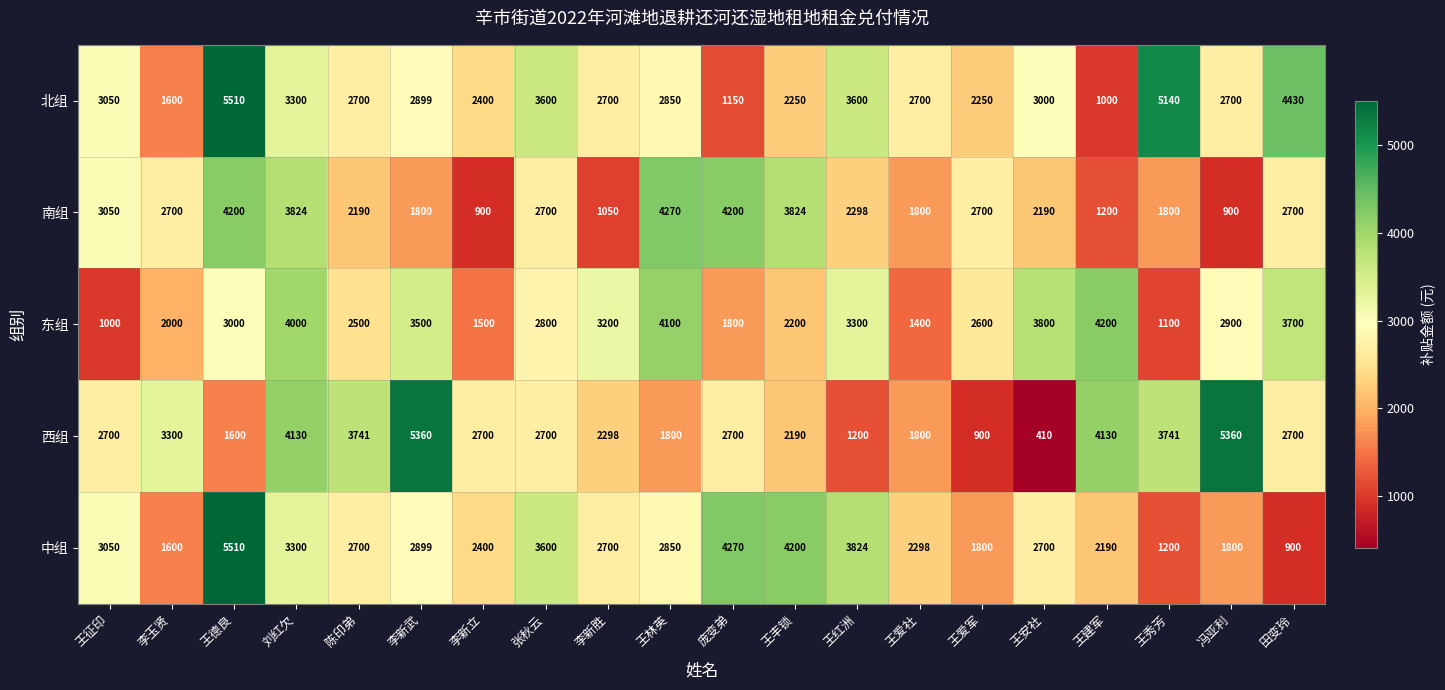

What is the minimum value shown in the chart?

410